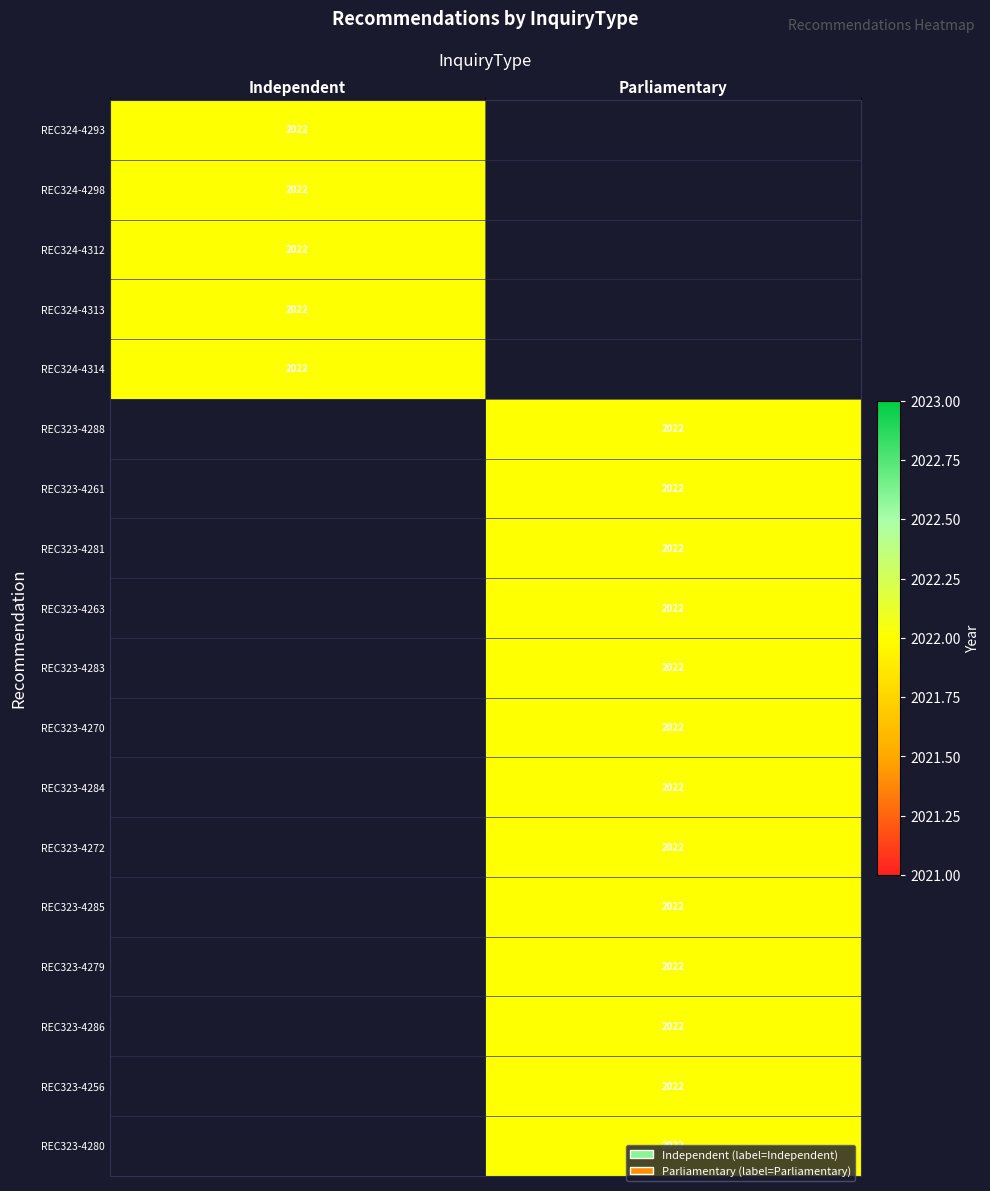

What is the total value across all series at REC323-4272?

2022